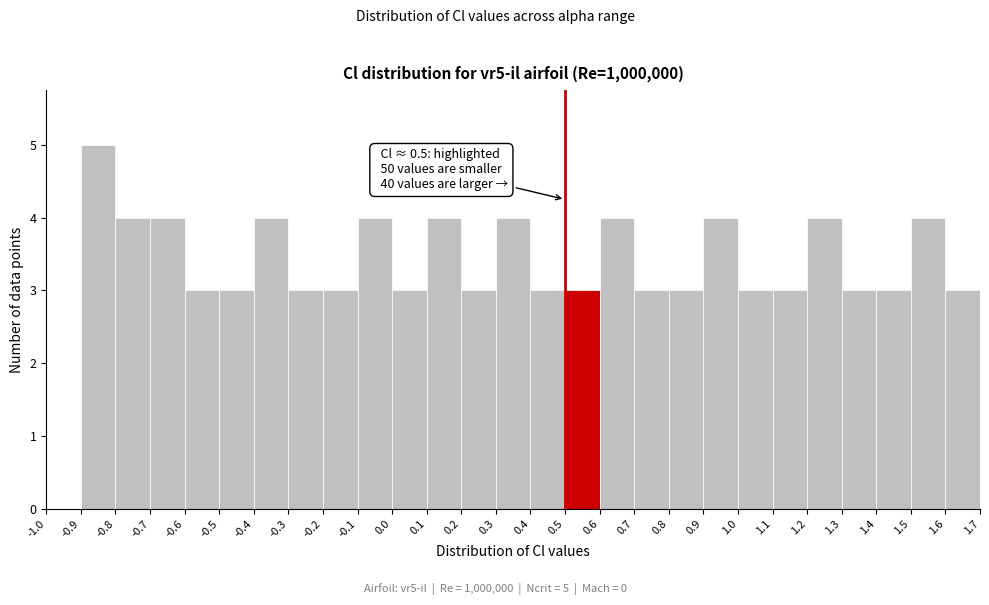

Over which range of the x-axis is the bar tallest?

-0.9 to -0.8